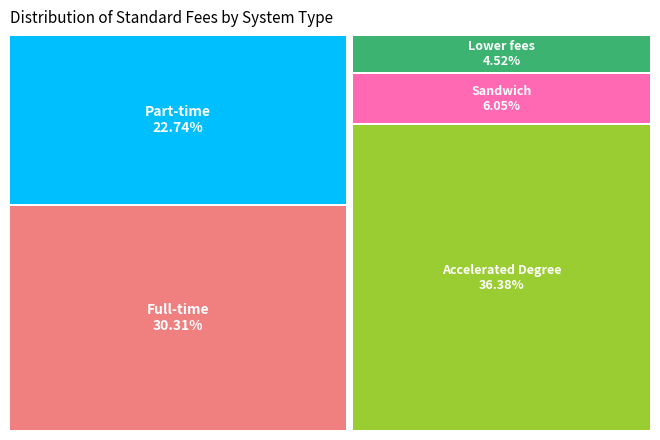

Which has a higher value, Accelerated Degree or Part-time?

Accelerated Degree